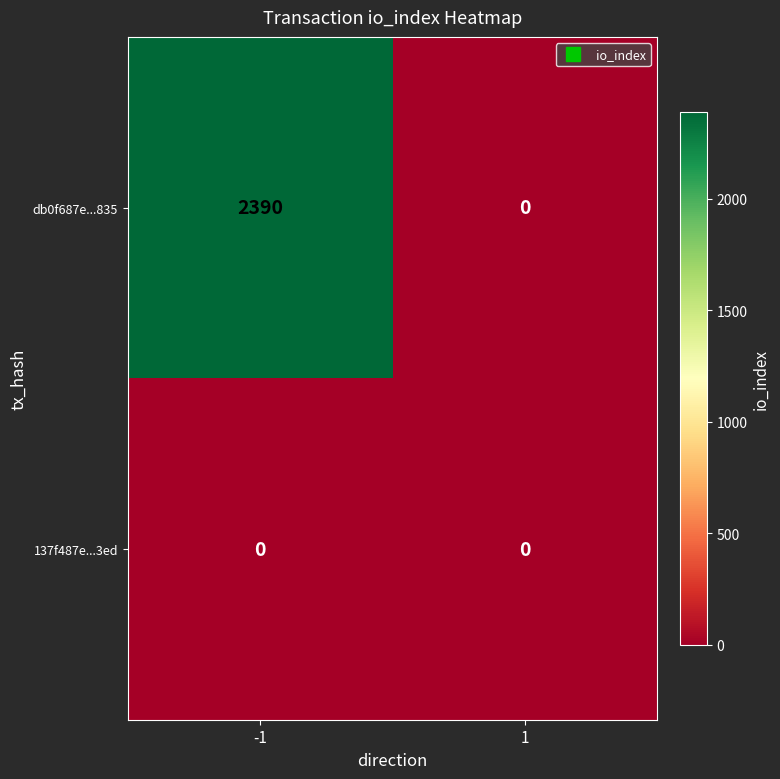

Reading left to right, transcribe all the data shown in this chart.

db0f687e...835: -1=2390	1=0
137f487e...3ed: -1=0	1=0